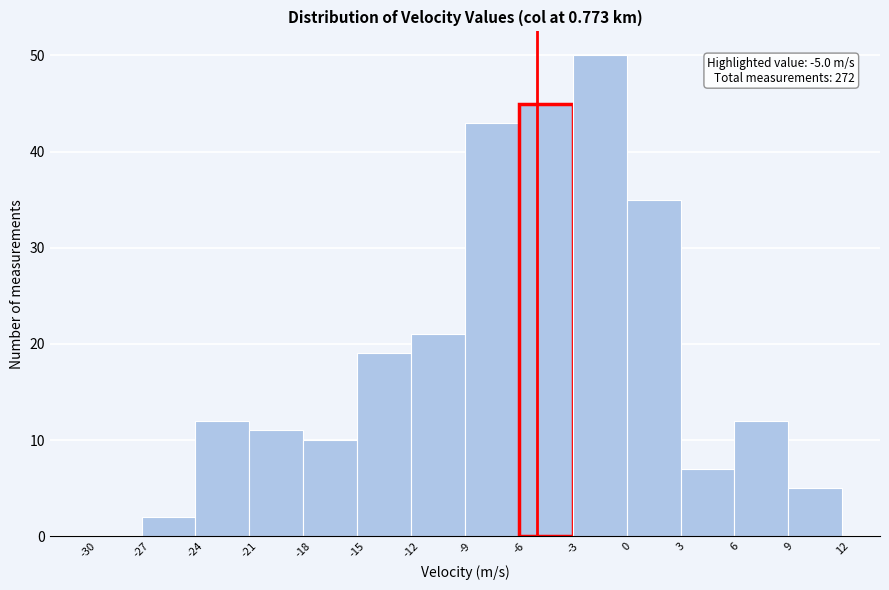

Which range on the x-axis has the tallest bar?

-3 to 0